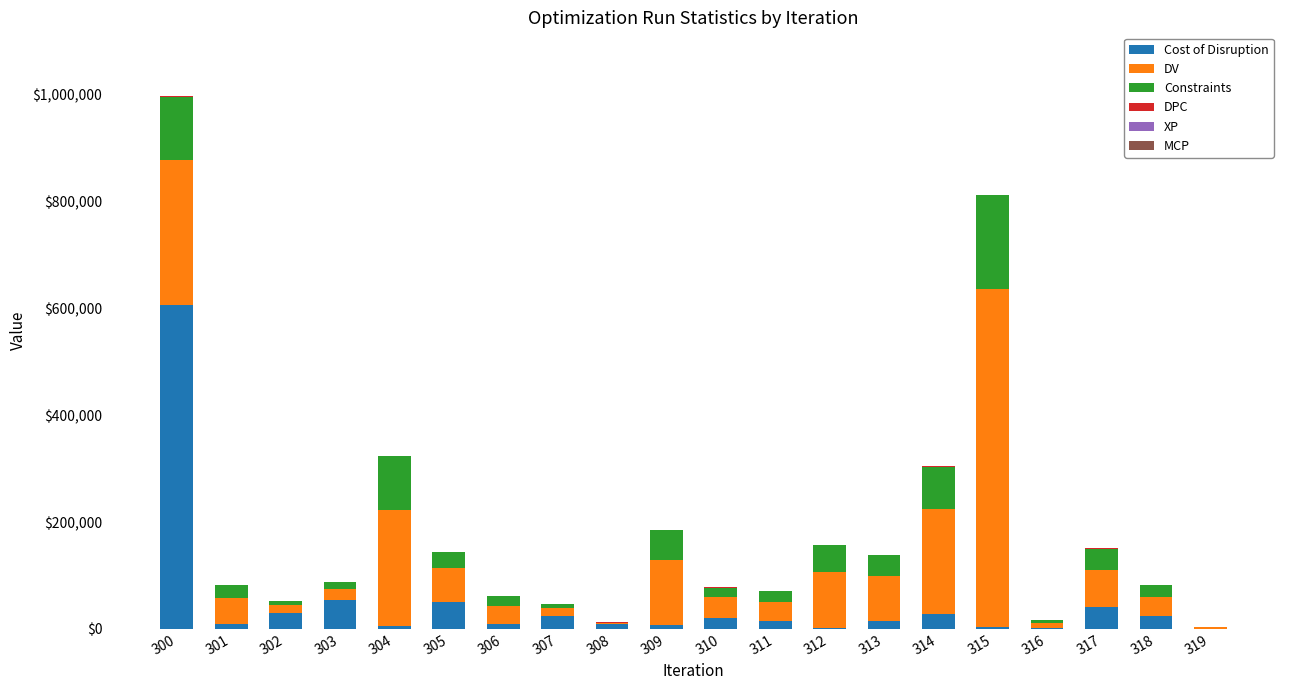

At which category is the sum across all series the highest?

300